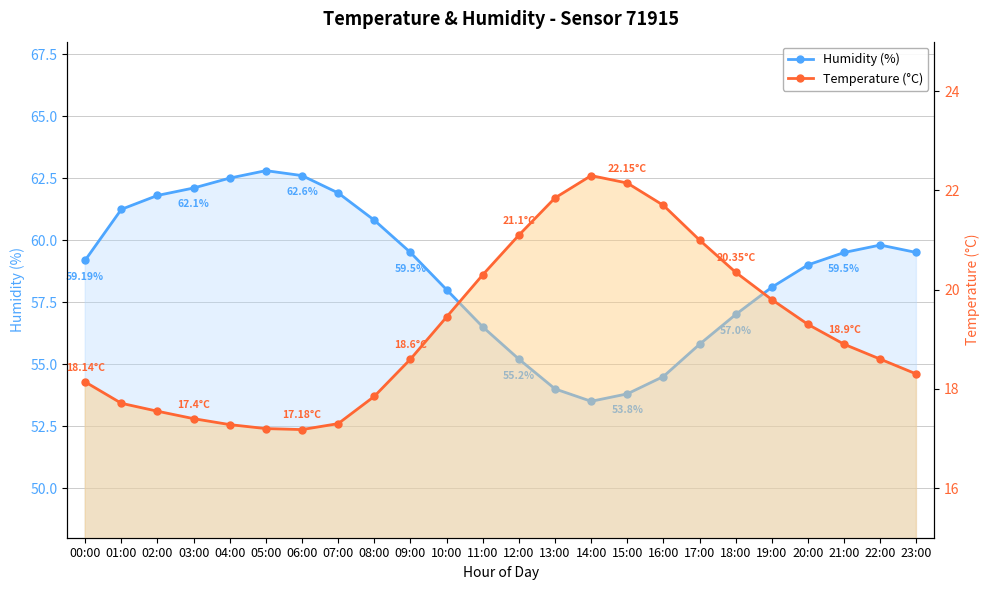

What is the label of the 13th point from the right?

11:00